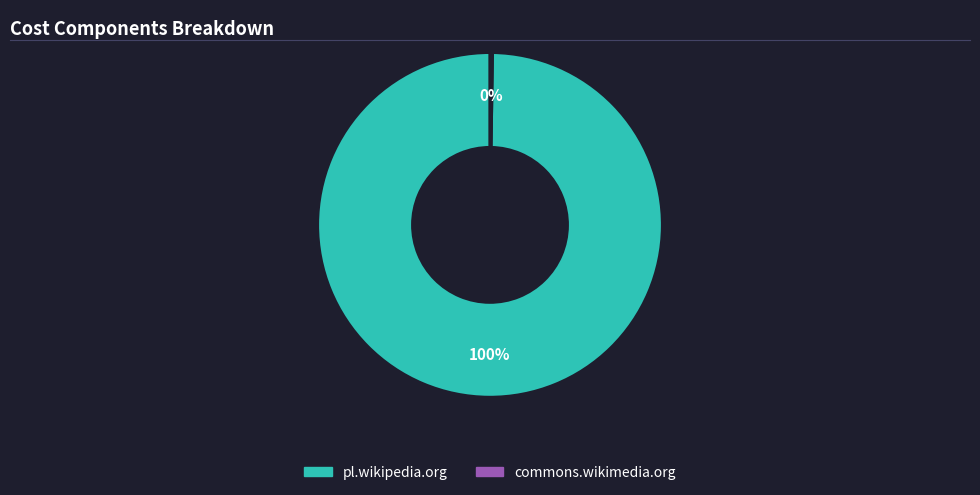

Is it true that pl.wikipedia.org is 100% of the pie?

True